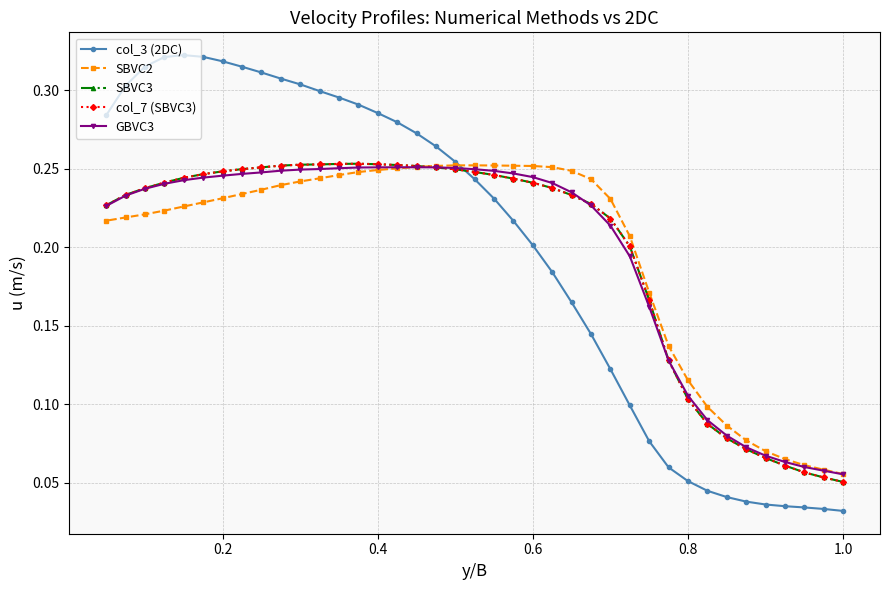

What is the sum of all SBVC2 values?

7.7